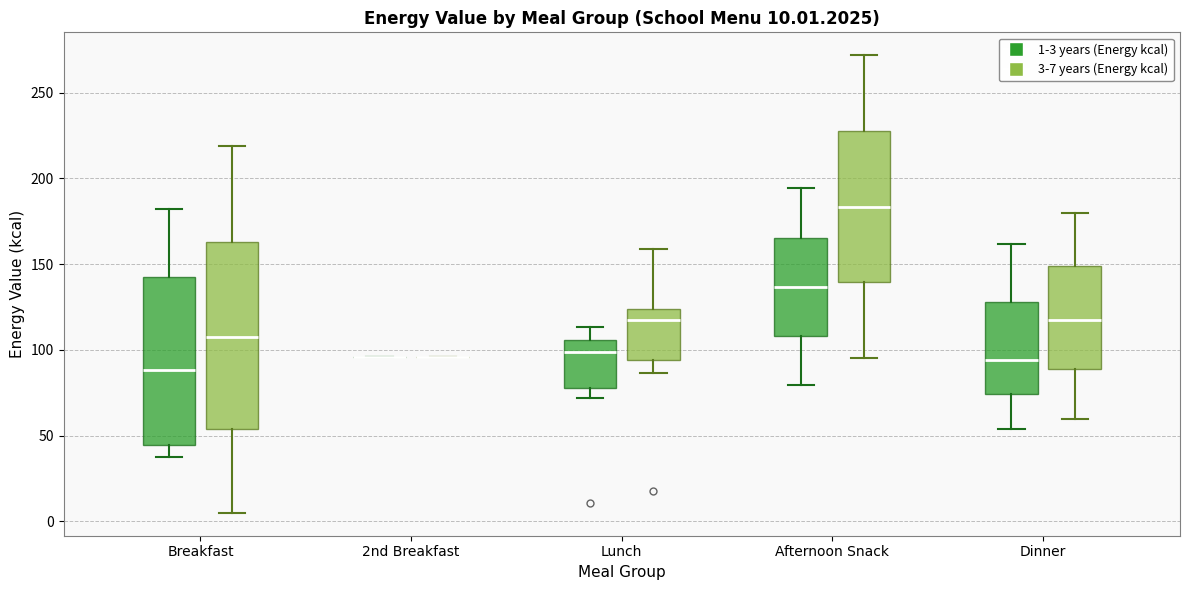

Which box is the tallest, from its lower edge to its upper edge?

Breakfast (3-7 years (Energy kcal))